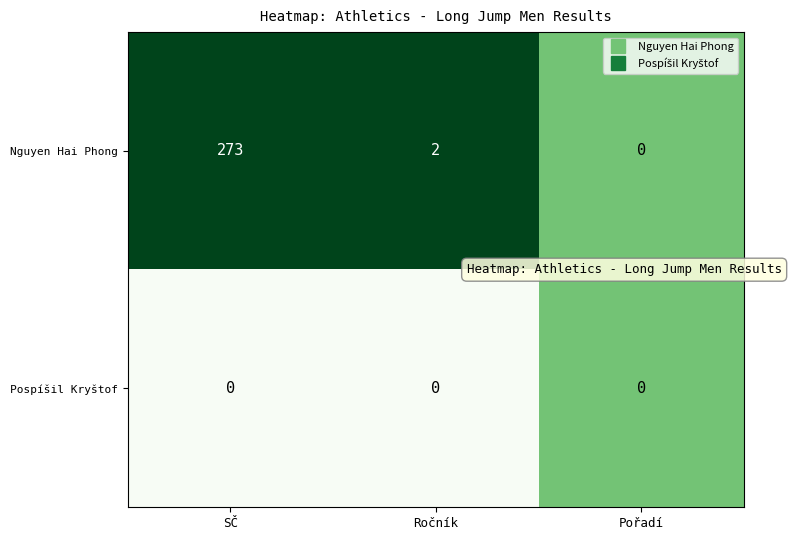

Between SČ and Ročník, which series saw the biggest shift?

Nguyen Hai Phong